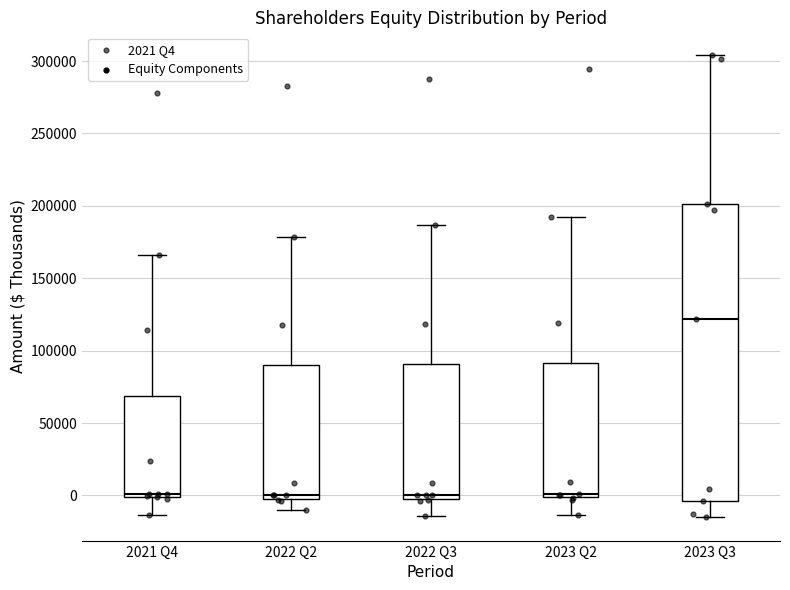

Which box has the highest median line?

2023 Q3